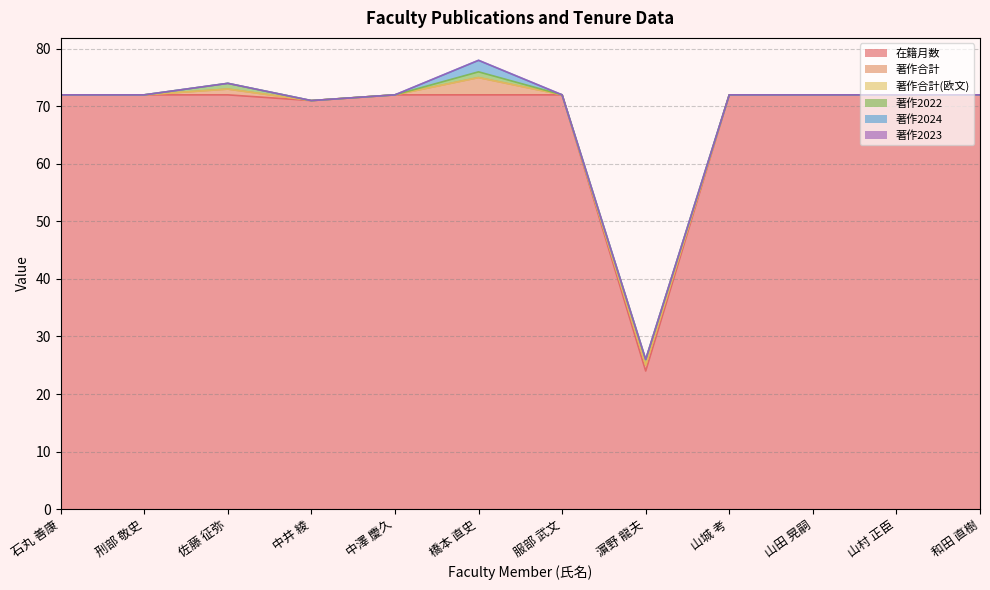

What is the greatest value displayed?

72